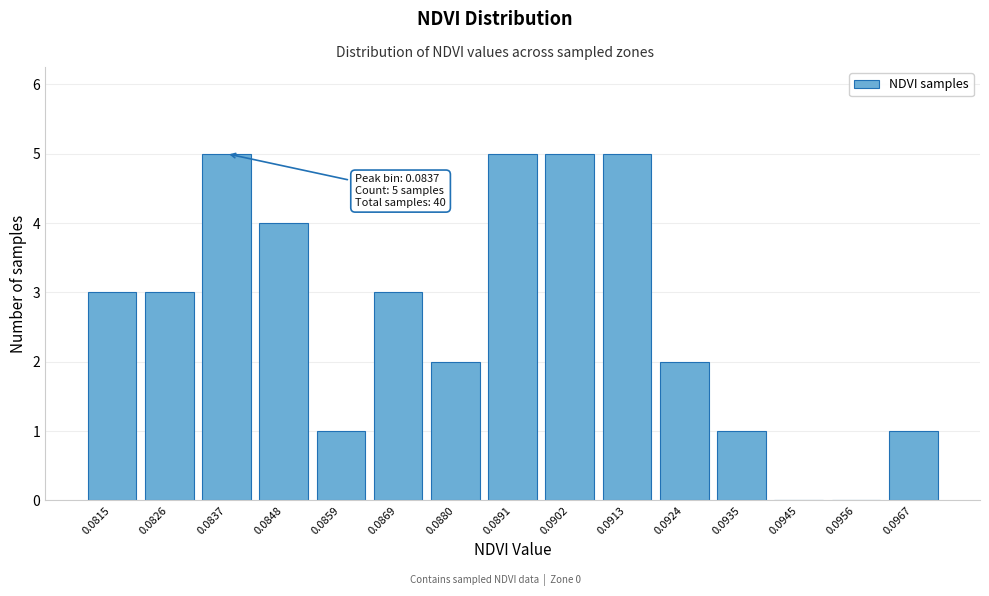

Reading right to left, list all the values displayed in this chart.

0.0967=1	0.0956=0	0.0945=0	0.0935=1	0.0924=2	0.0913=5	0.0902=5	0.0891=5	0.0880=2	0.0869=3	0.0859=1	0.0848=4	0.0837=5	0.0826=3	0.0815=3